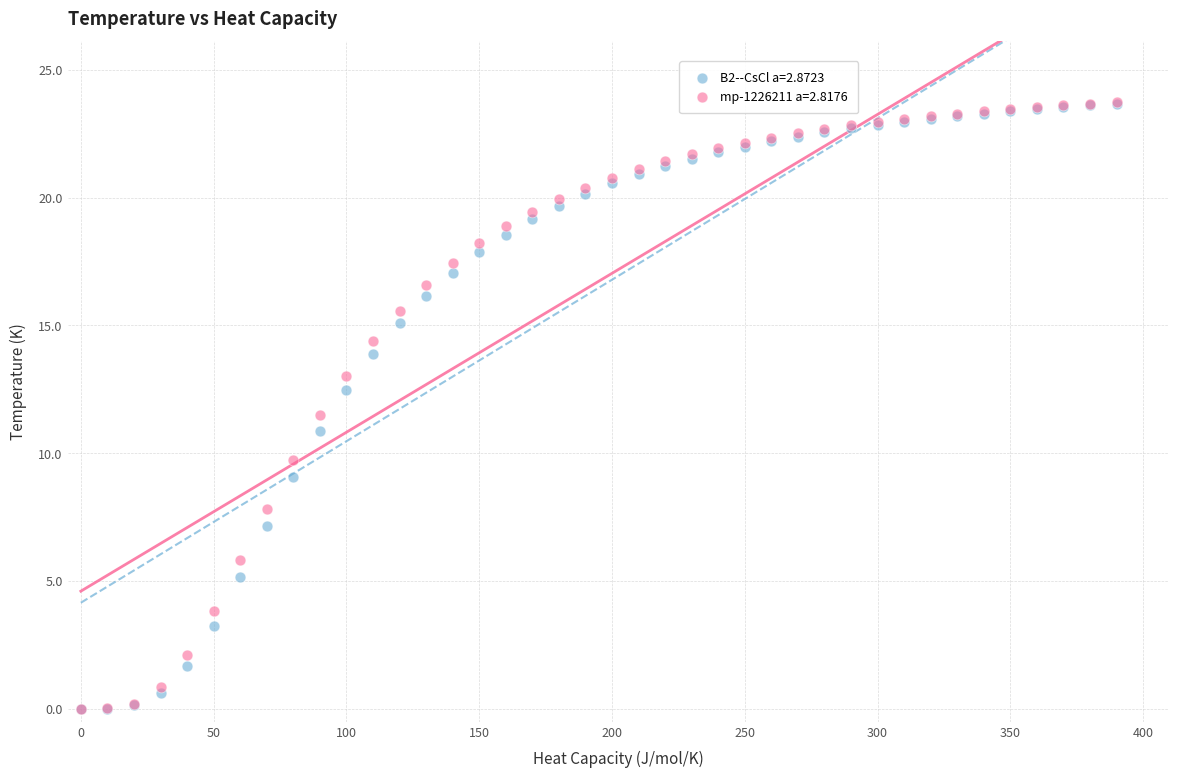

Which series has the widest spread of Y values?

mp-1226211 a=2.8176